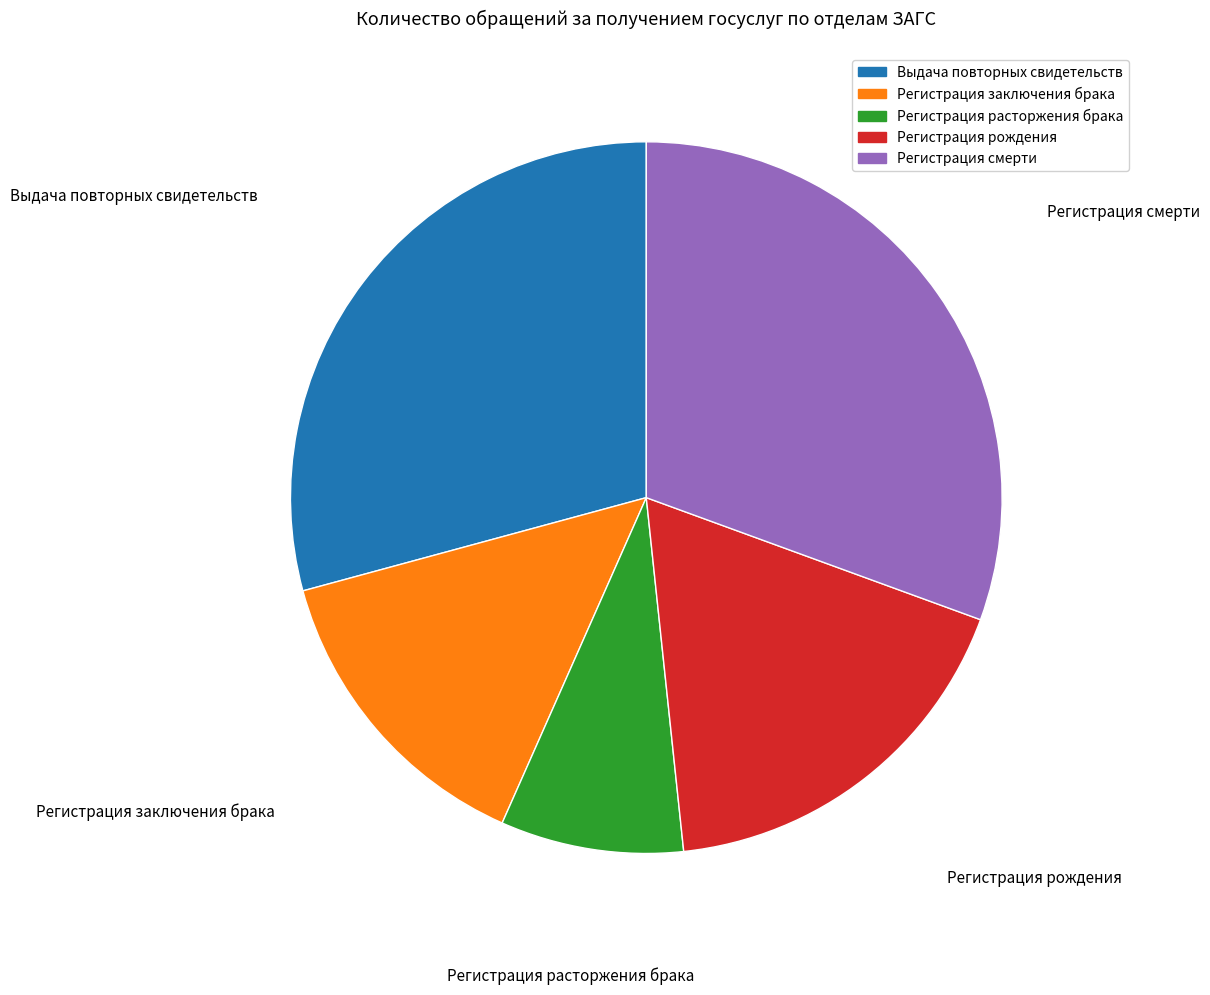

Count the number of slices in the pie.

5